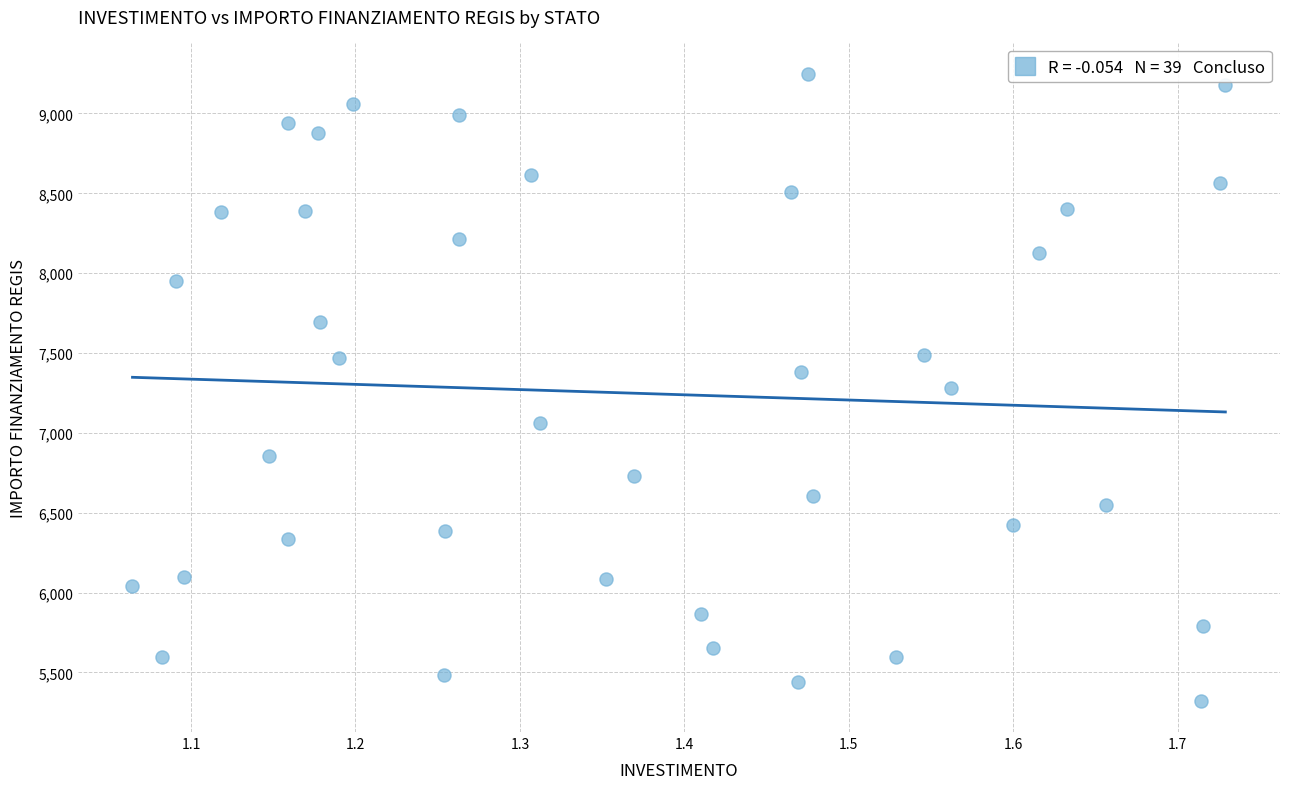

What is the range of X values (max minus min)?

0.7